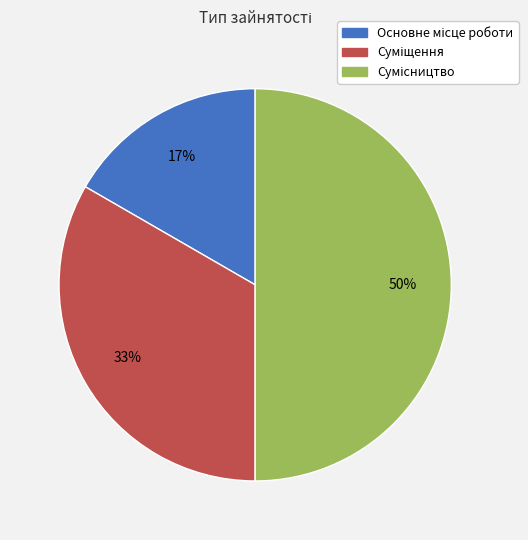

To the nearest percent, what is the average slice percentage?

33%